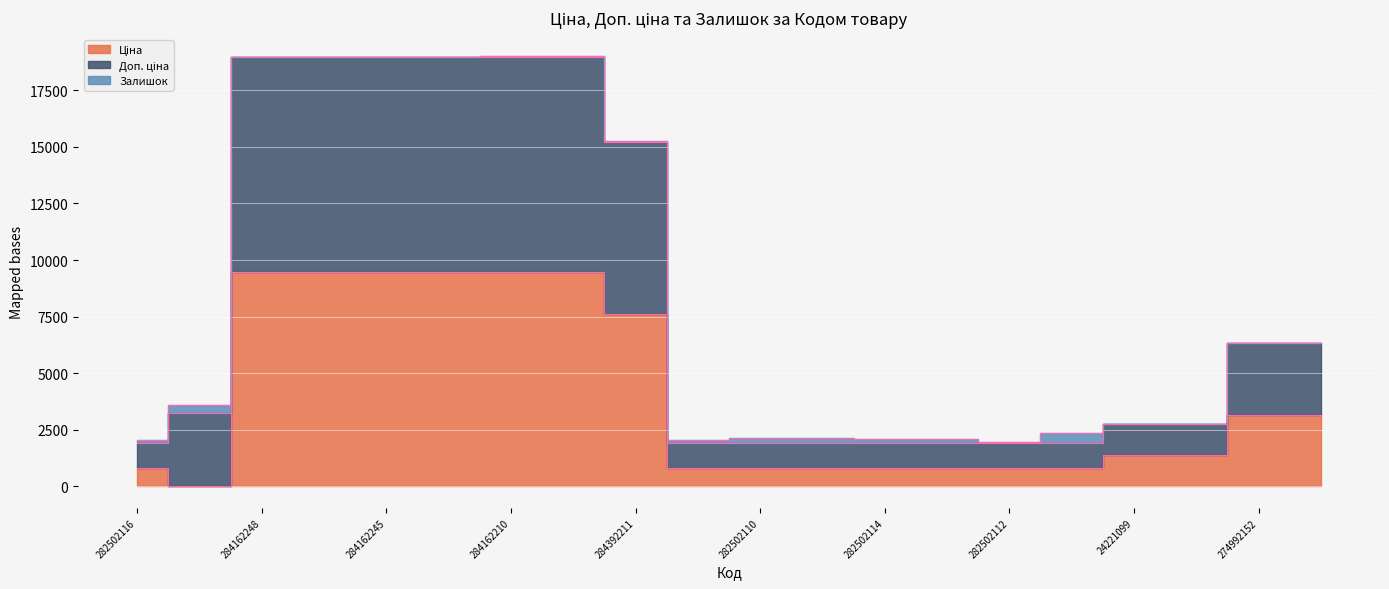

What is the sum of the Доп. ціна values at 283972211 and 284162244?

22559.2